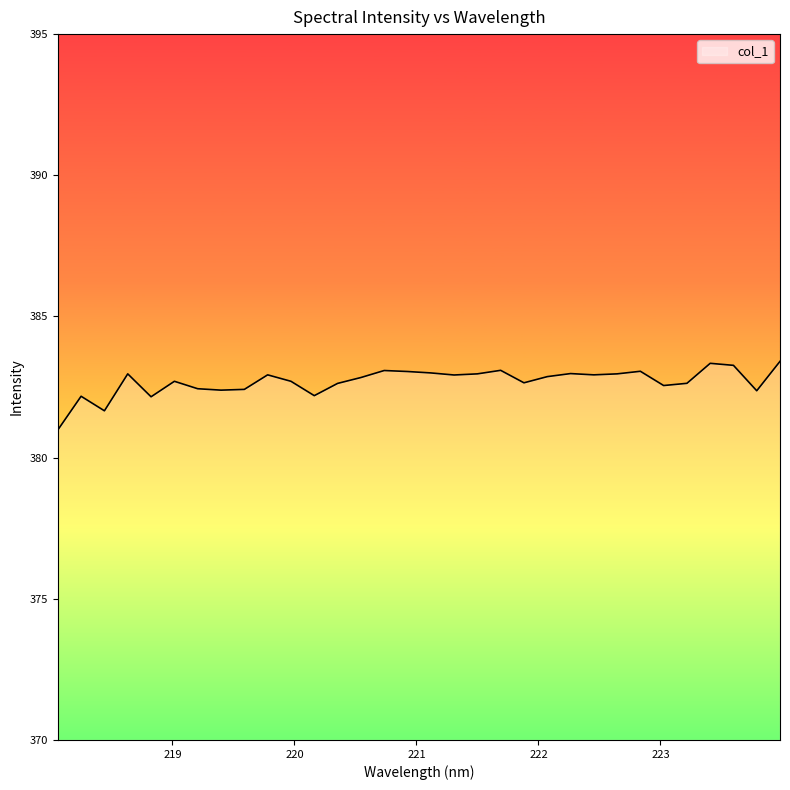

Count the number of values greater than 382.

30